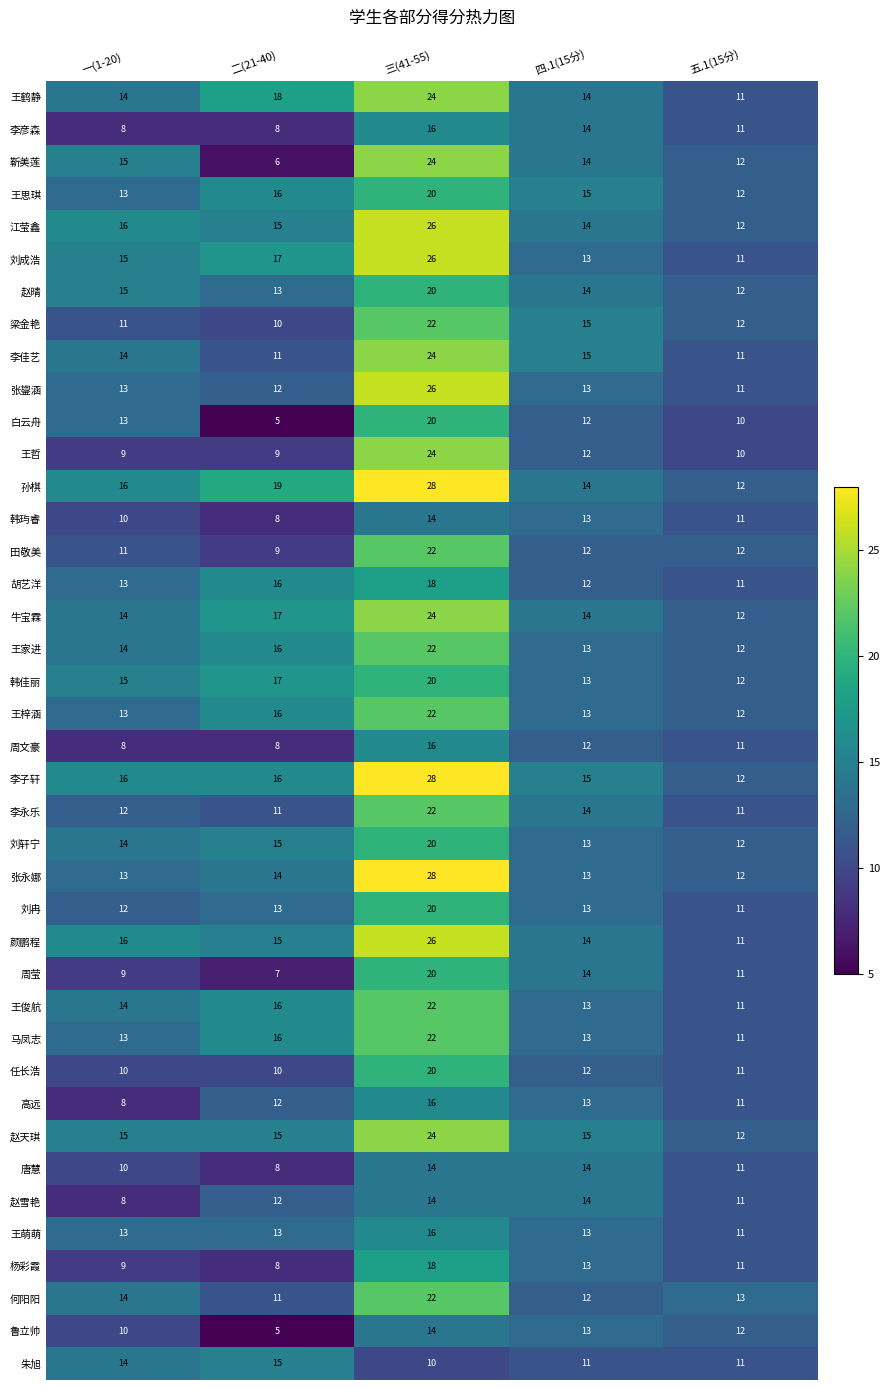

At which category is the sum across all series the highest?

三(41-55)